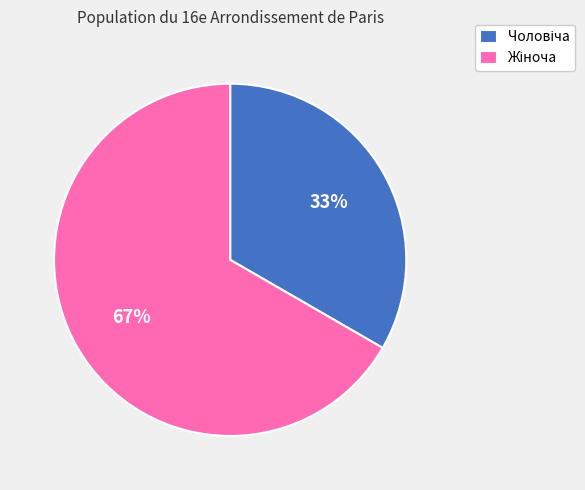

To the nearest percent, what is the average slice percentage?

50%